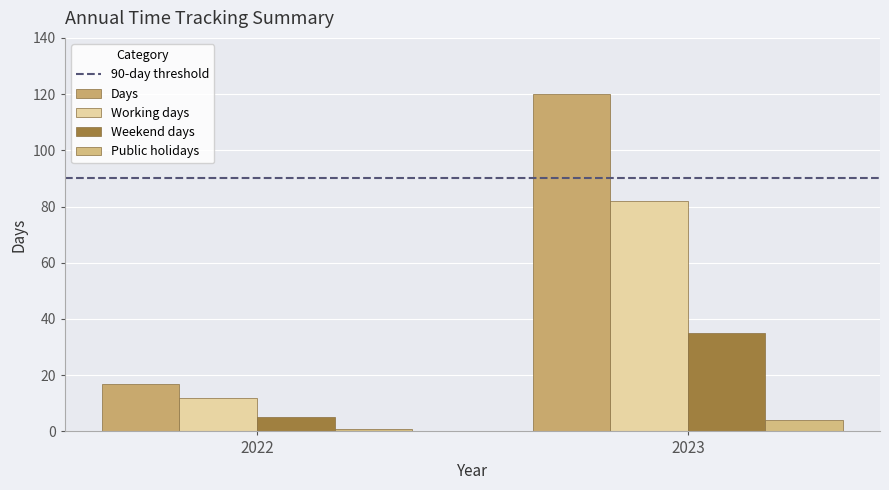

Which category has the highest value in the Days series?

2023